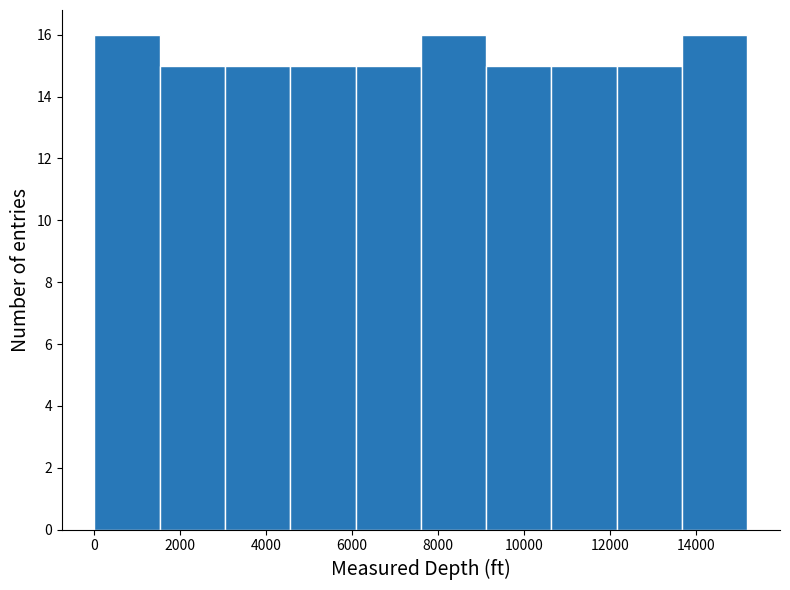

What is the height of the bar covering 9120 to 10640 on the x-axis? Neither the bar edges nor the heights are printed on the chart, so give them approximately, as read against the axes.

15